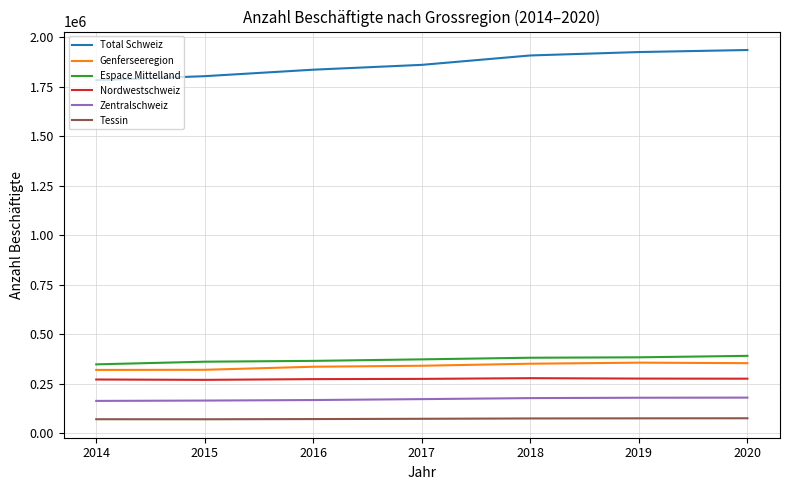

What is the spread (max minus min) of values at 2020?

1861289